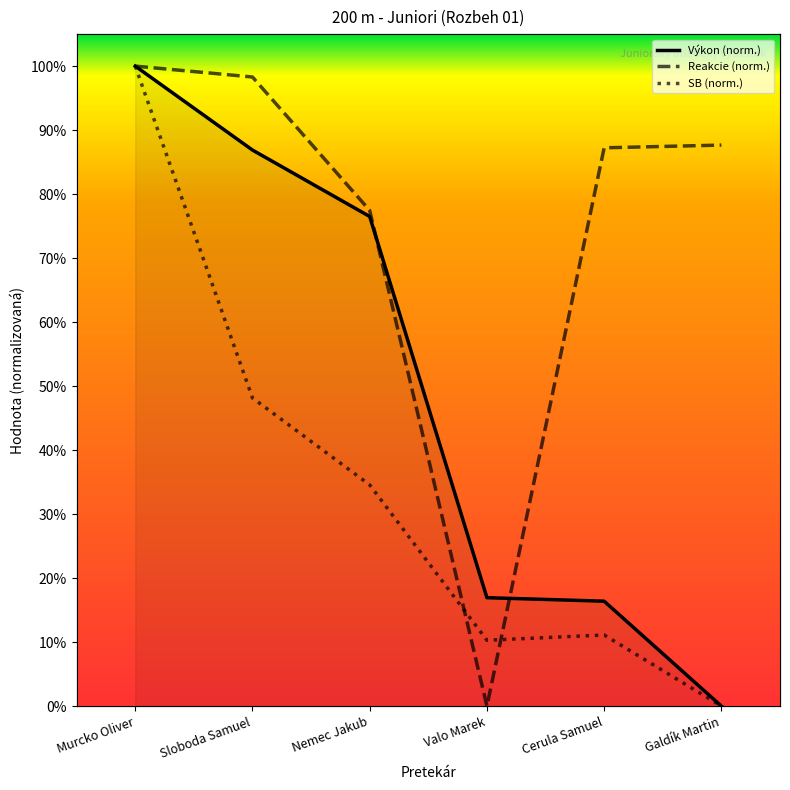

Reading right to left, transcribe all the data shown in this chart.

Výkon (norm.): Galdík Martin=0.0	Cerula Samuel=0.2	Valo Marek=0.2	Nemec Jakub=0.8	Sloboda Samuel=0.9	Murcko Oliver=1.0
Reakcie (norm.): Galdík Martin=0.9	Cerula Samuel=0.9	Valo Marek=0.0	Nemec Jakub=0.8	Sloboda Samuel=1.0	Murcko Oliver=1.0
SB (norm.): Galdík Martin=0.0	Cerula Samuel=0.1	Valo Marek=0.1	Nemec Jakub=0.3	Sloboda Samuel=0.5	Murcko Oliver=1.0